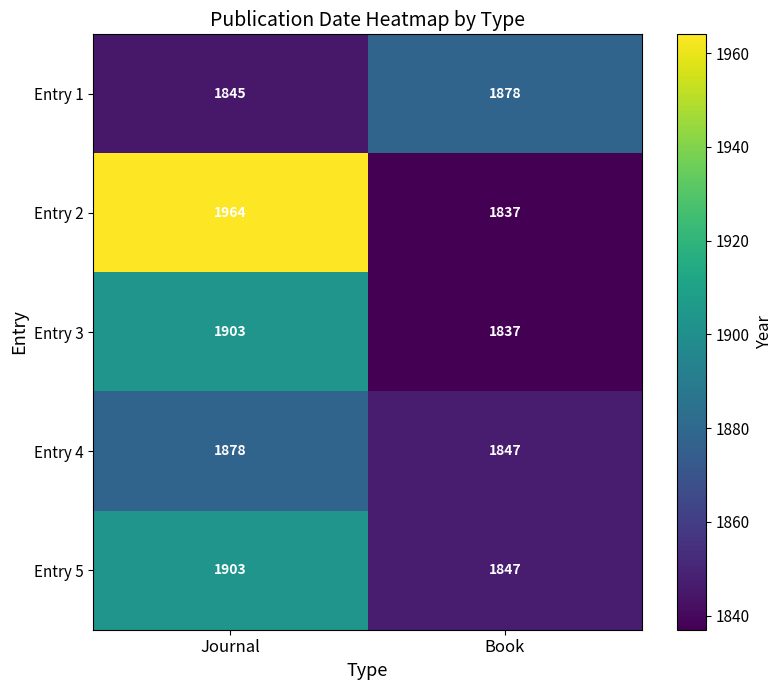

True or false: Entry 2 has a value of 679 at Book.

False